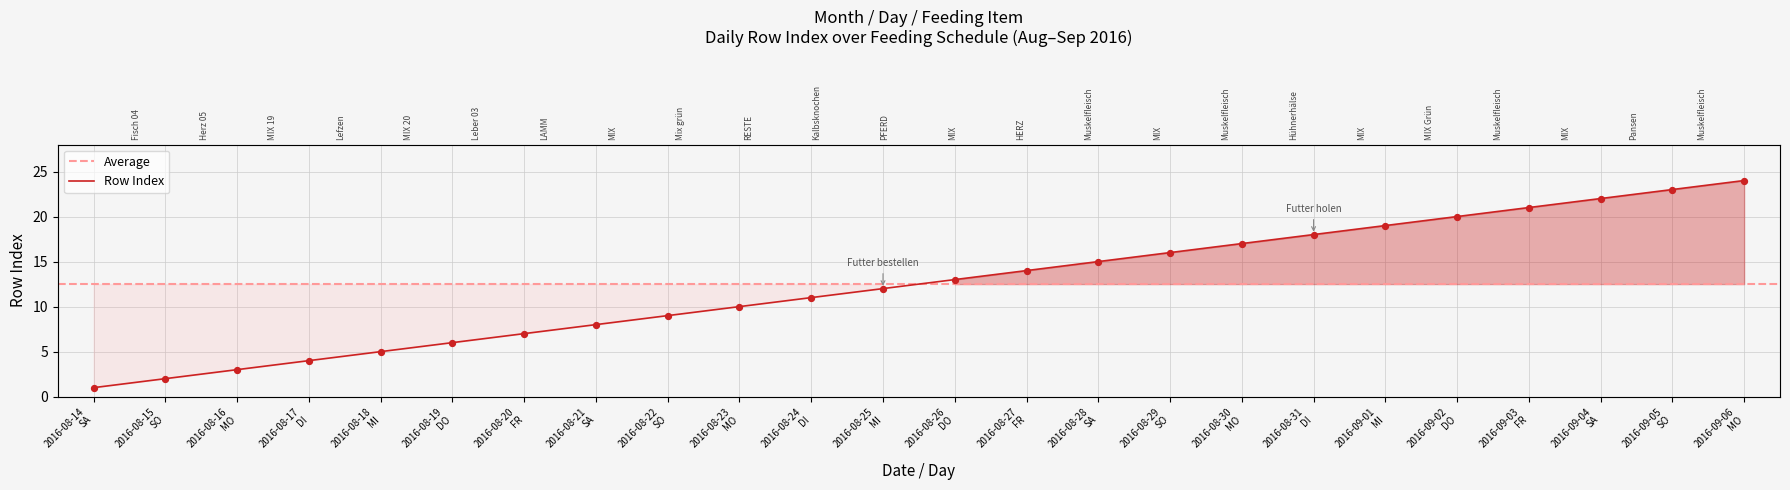

What is the change in value from 2016-08-21 SA to 2016-08-31 DI?

+10